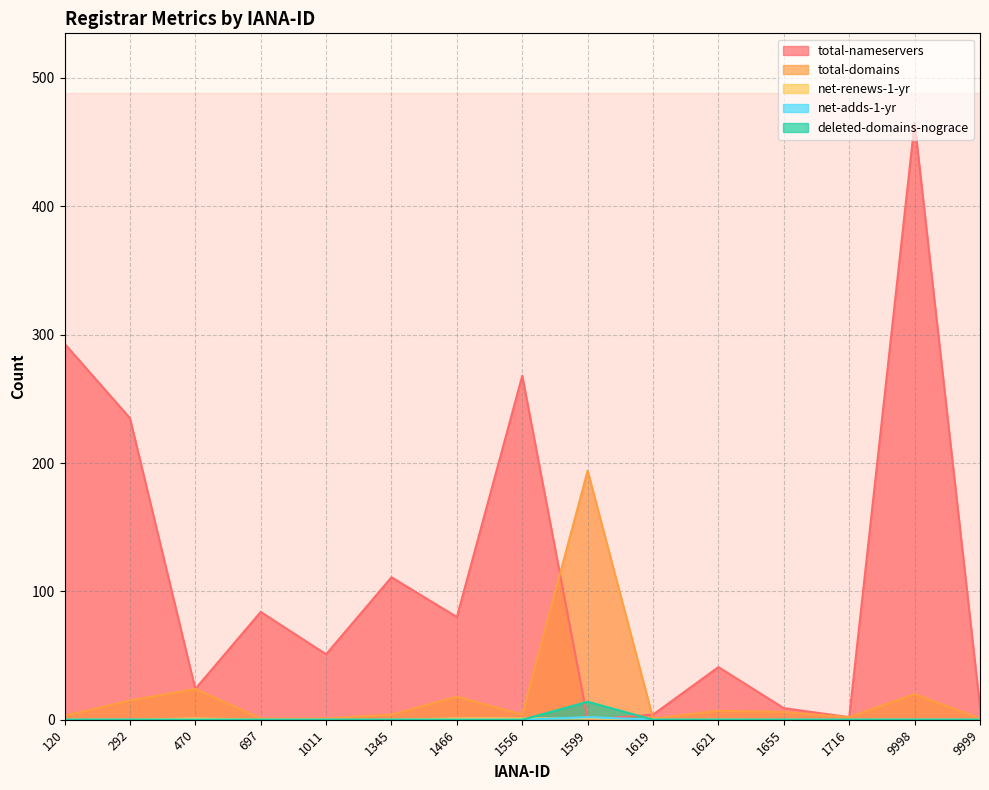

Reading left to right, list all the values displayed in this chart.

total-nameservers: 293	235	24	84	51	111	80	268	0	4	41	9	2	465	10
total-domains: 3	15	24	1	1	4	18	4	194	1	7	6	2	20	1
net-renews-1-yr: 0	0	1	0	0	0	1	1	1	0	0	0	0	0	0
net-adds-1-yr: 0	0	0	0	0	0	0	0	2	0	0	0	0	0	0
deleted-domains-nograce: 0	0	0	0	0	0	0	0	14	0	0	0	0	0	0